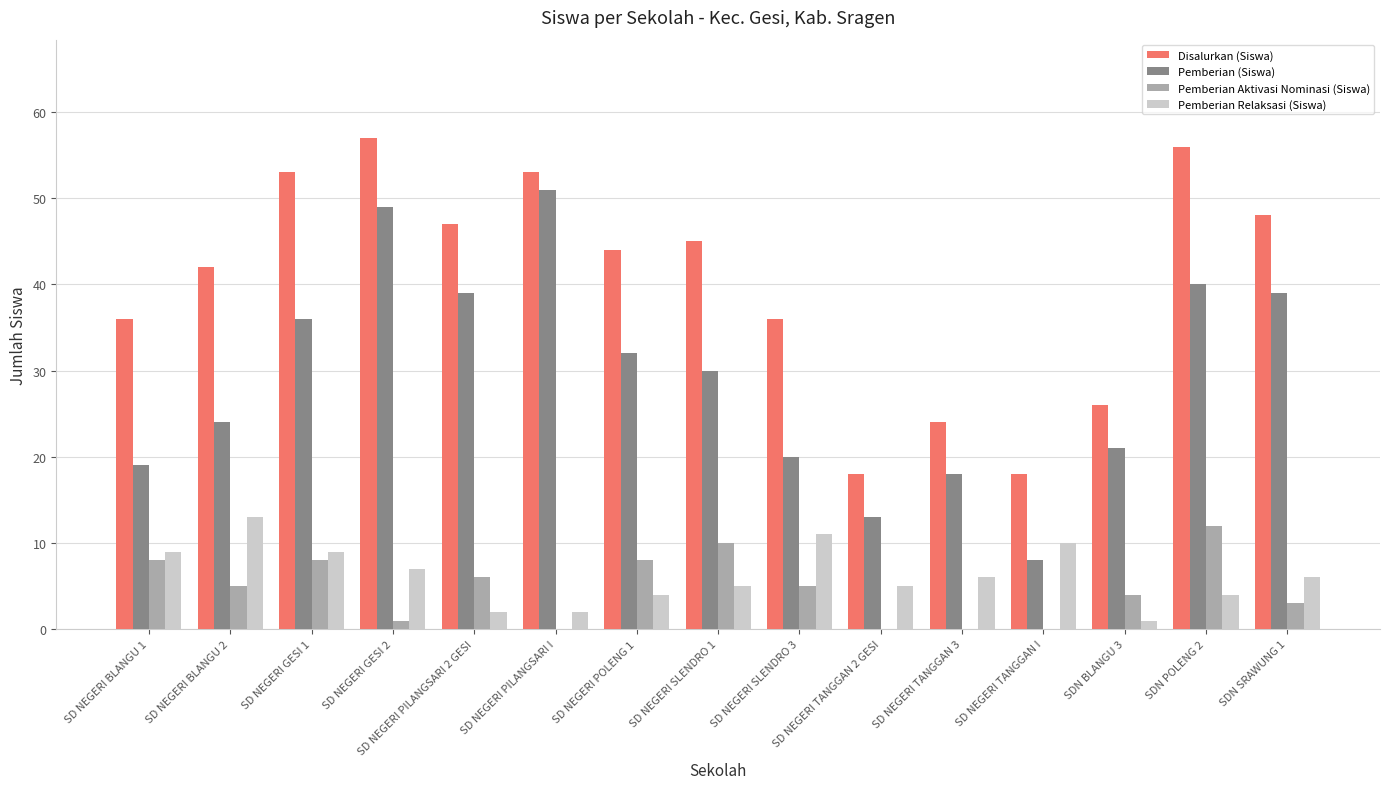

At which label does Pemberian Aktivasi Nominasi (Siswa) first exceed 5?

SD NEGERI BLANGU 1